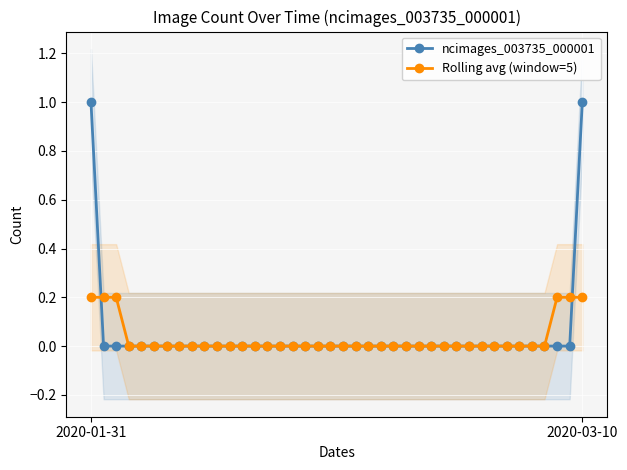

List the series in order of their peak value, highest first.

ncimages_003735_000001, Rolling avg (window=5)